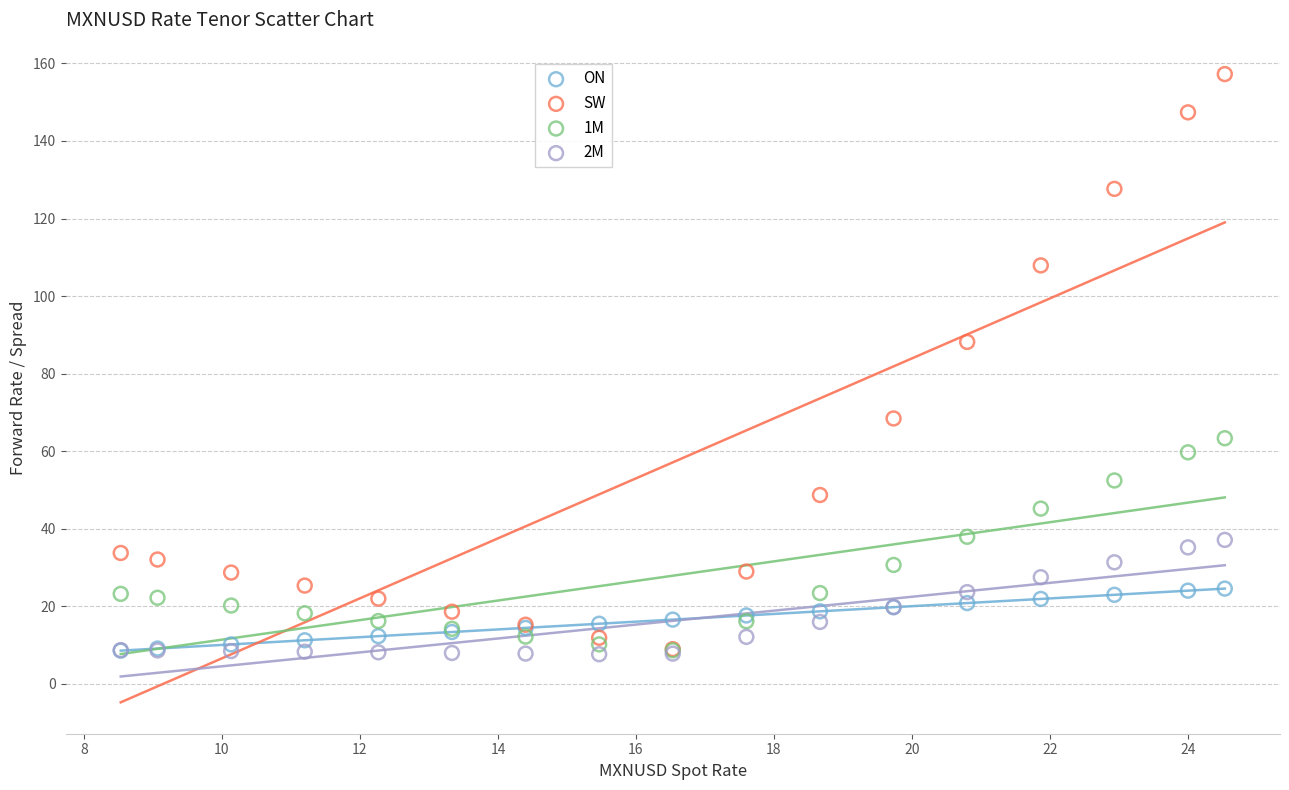

Across all series, what Y value is closest to 82?

88.2